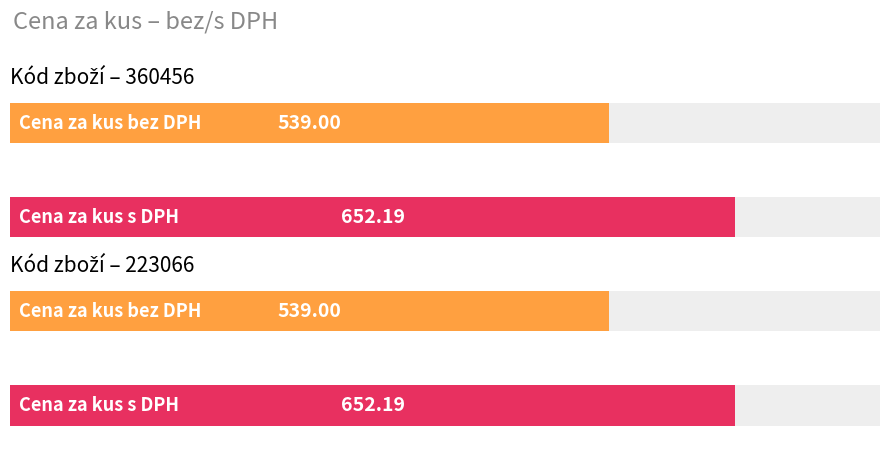

Reading right to left, list all the values displayed in this chart.

Cena za kus bez DPH: 539.0	539.0
Cena za kus s DPH: 652.2	652.2